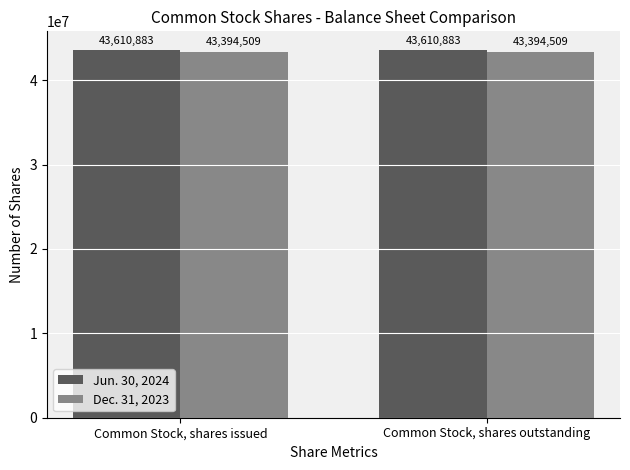

Reading left to right, what are all the values shown in this chart?

Jun. 30, 2024: Common Stock, shares issued=43610883	Common Stock, shares outstanding=43610883
Dec. 31, 2023: Common Stock, shares issued=43394509	Common Stock, shares outstanding=43394509